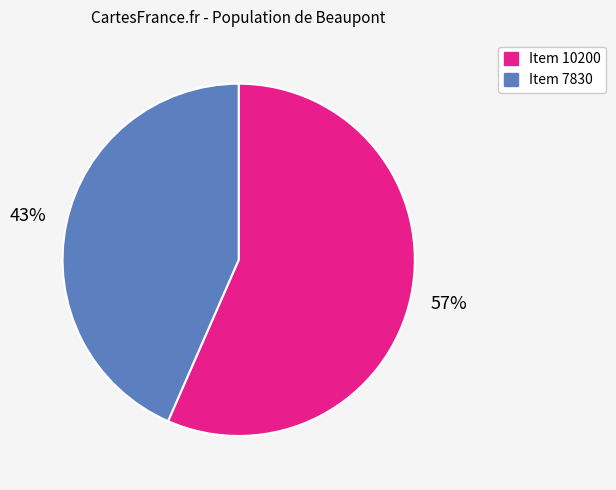

Count the number of slices in the pie.

2